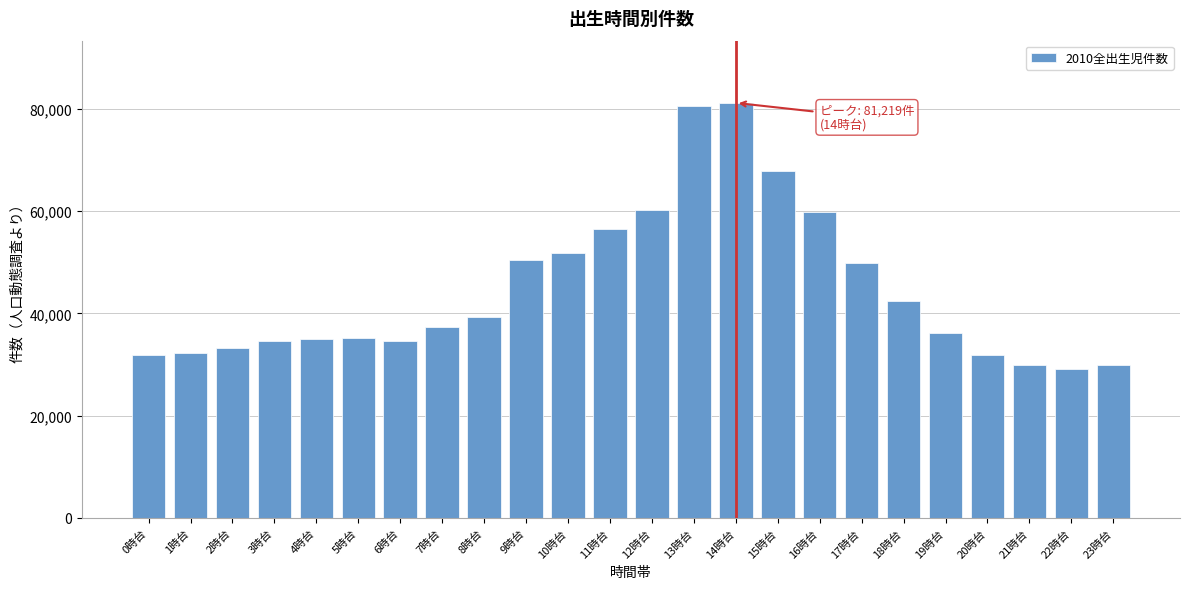

Between 19時台 and 11時台, which is larger?

11時台